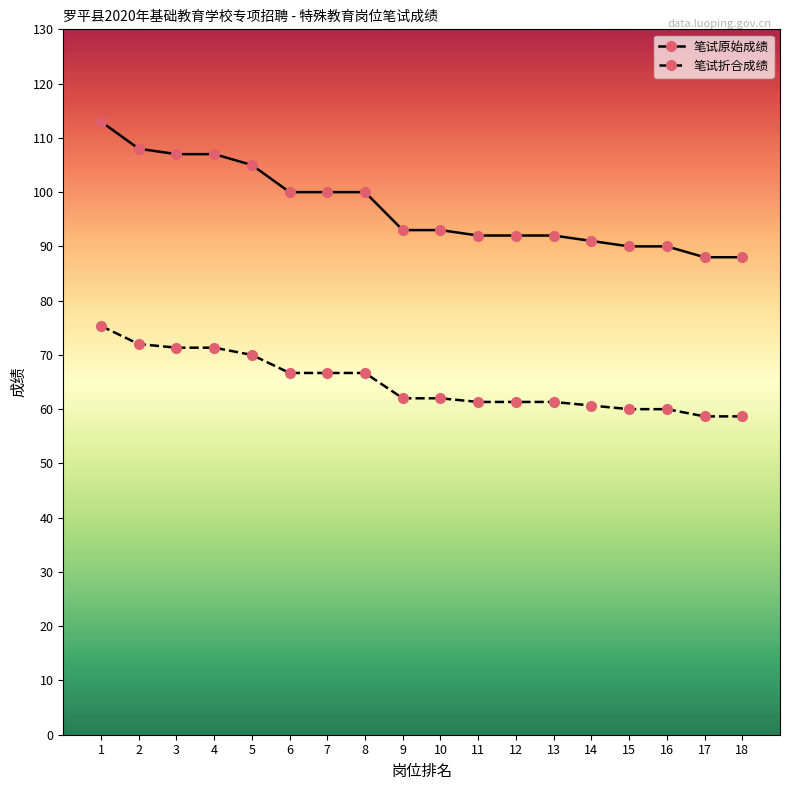

Does the chart have visible grid lines?

No